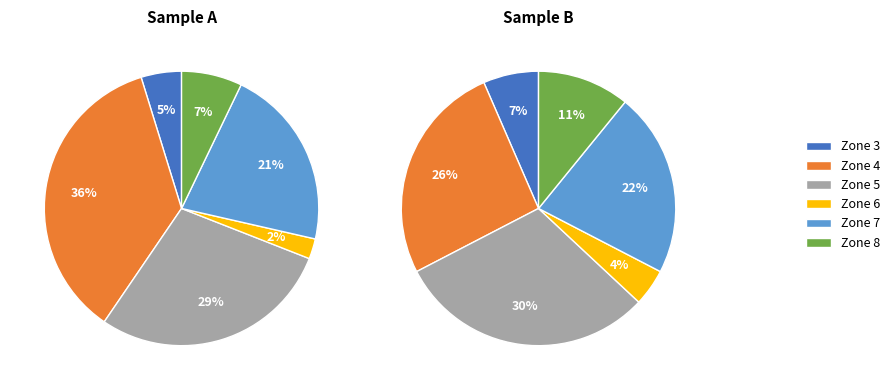

Is there a majority slice in this chart?

No